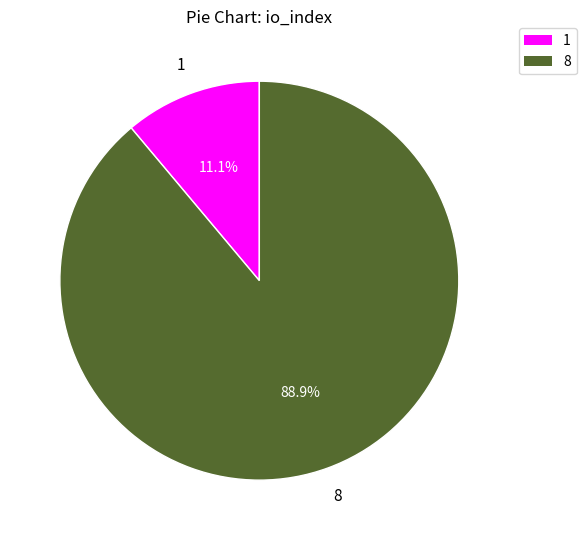

Which category has the biggest portion of the pie?

8